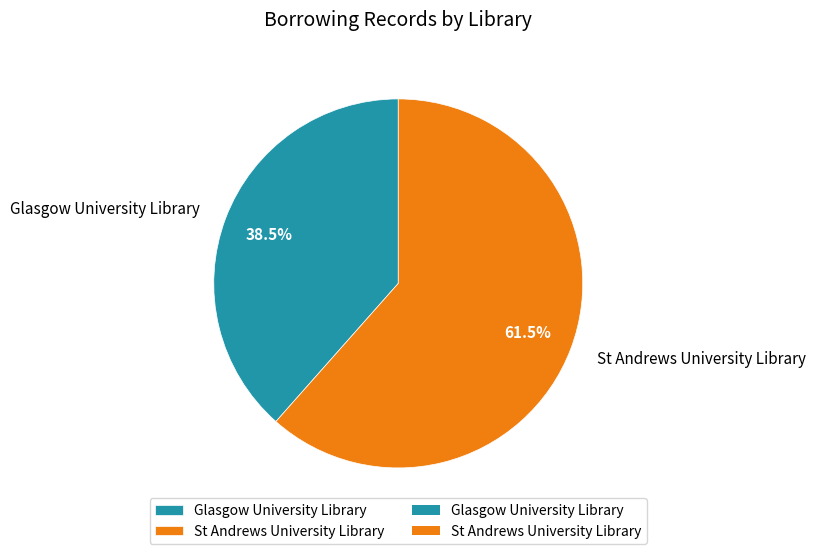

What percentage is NOT represented by Glasgow University Library?

61.5%